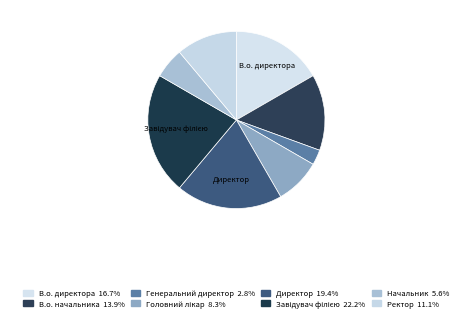

Which slice is the largest?

Завідувач філією